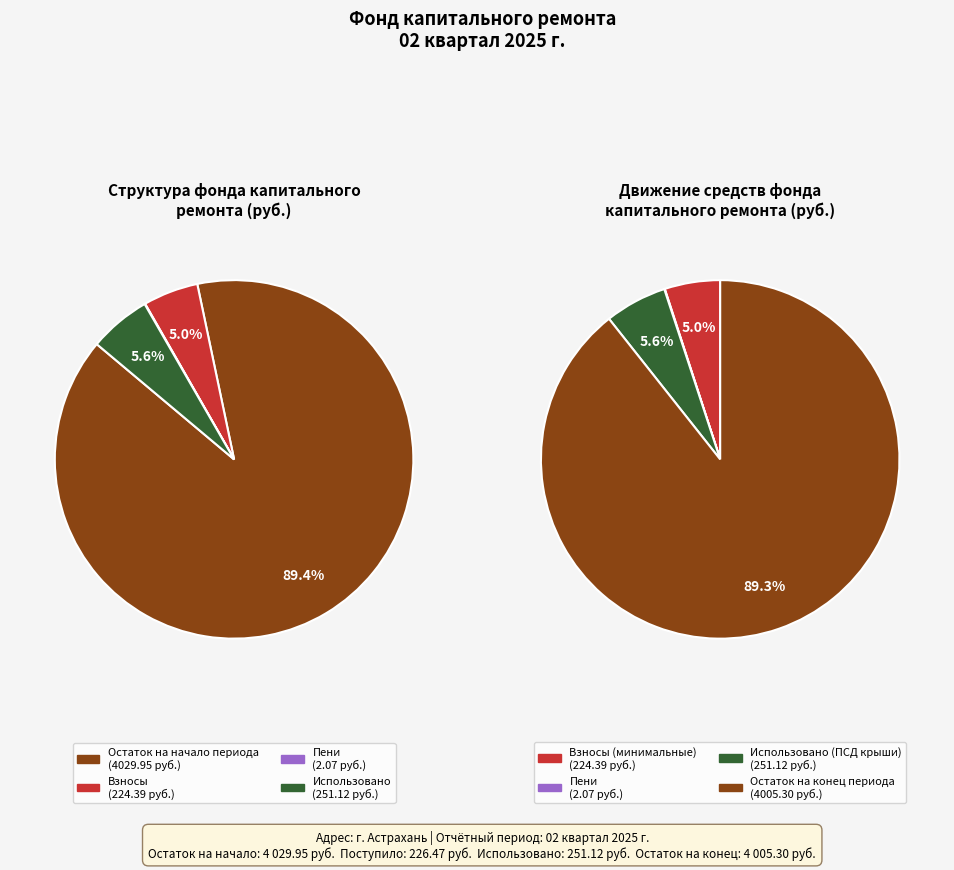

Is the sum of 2 and 3 greater than half?

No